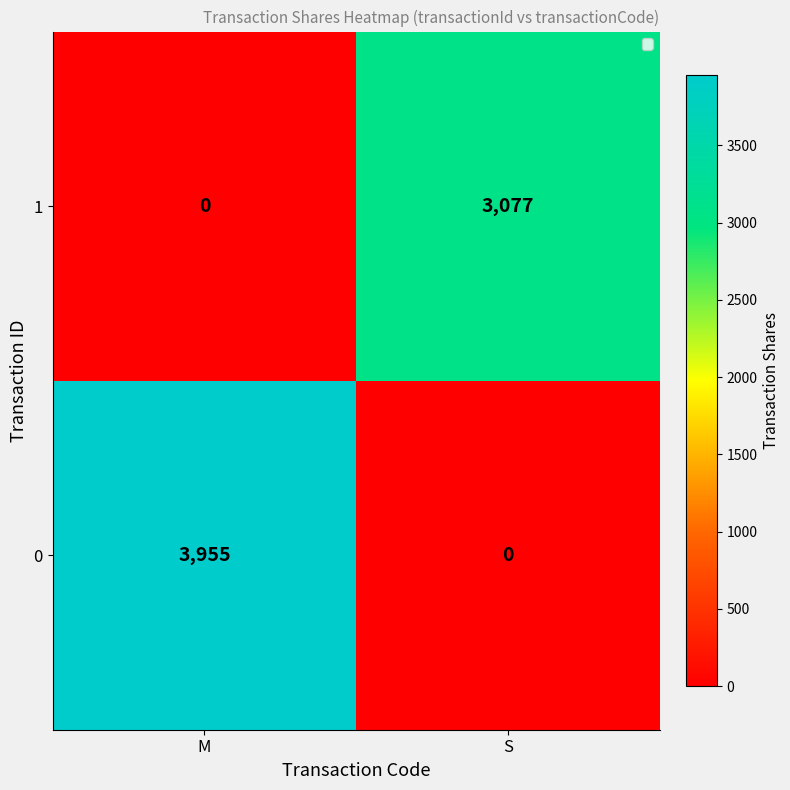

The 1 series shows 4764 at S. True or false?

False